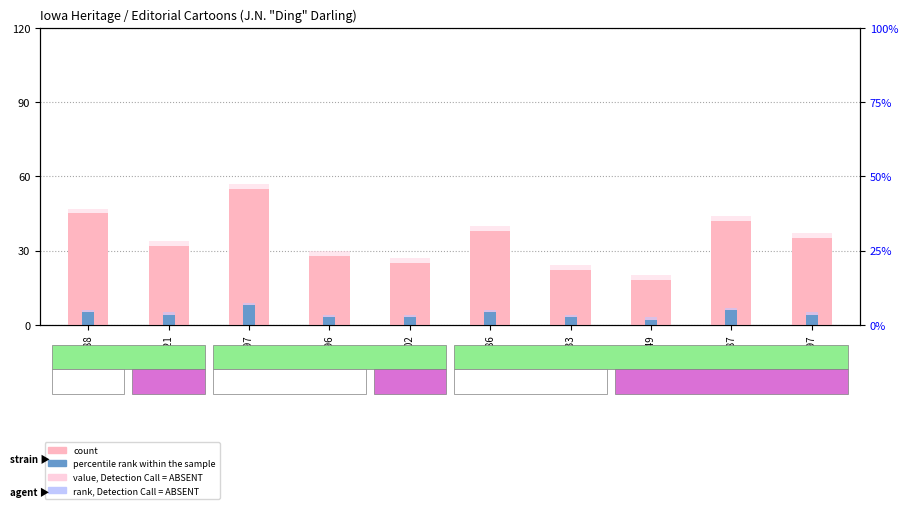

Reading right to left, transcribe all the data shown in this chart.

count: 35	42	18	22	38	25	28	55	32	45
percentile rank within the sample: 4	6	2	3	5	3	3	8	4	5
value, Detection Call = ABSENT: 2	2	2	2	2	2	2	2	2	2
rank, Detection Call = ABSENT: 1	1	1	1	1	1	1	1	1	1